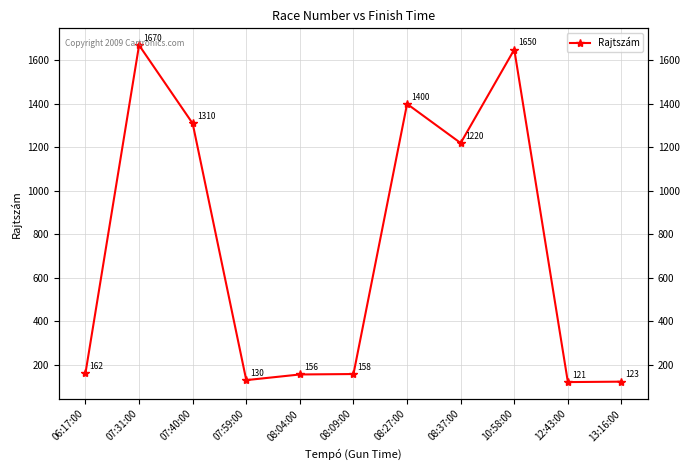

What is the average value?

736